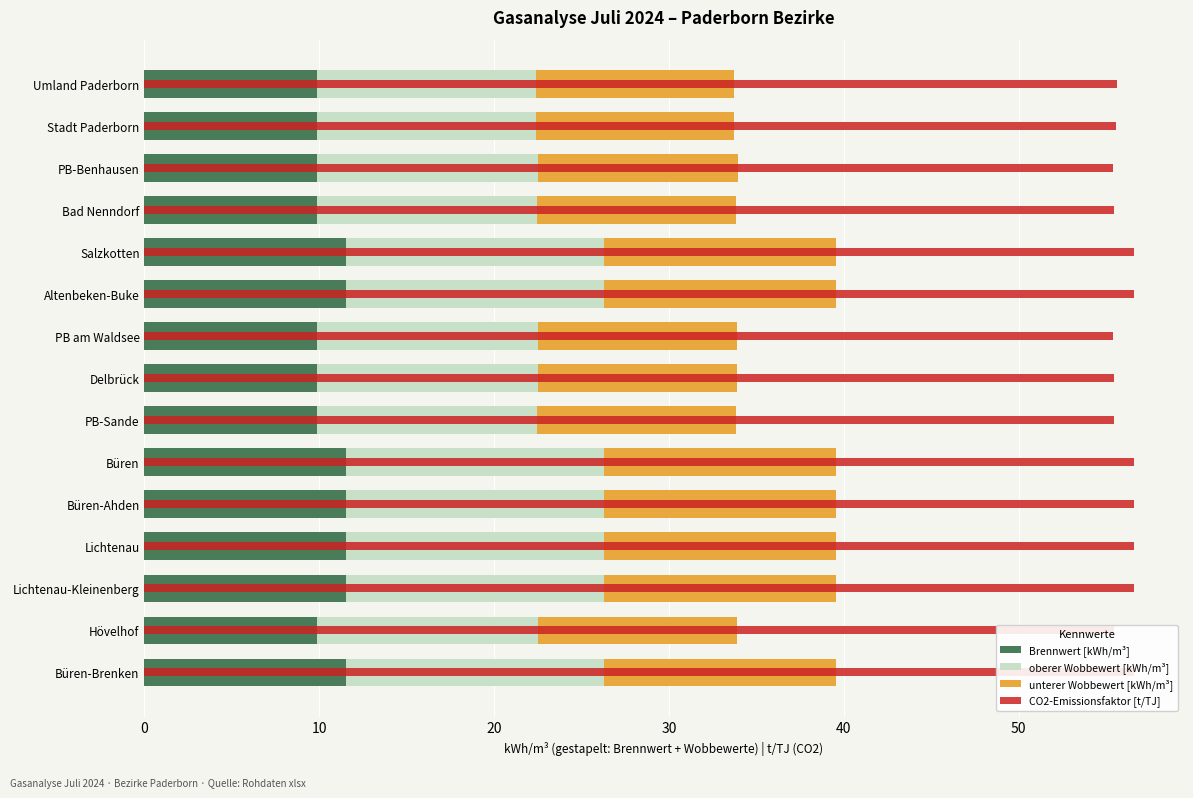

How many bars are there in total?

60